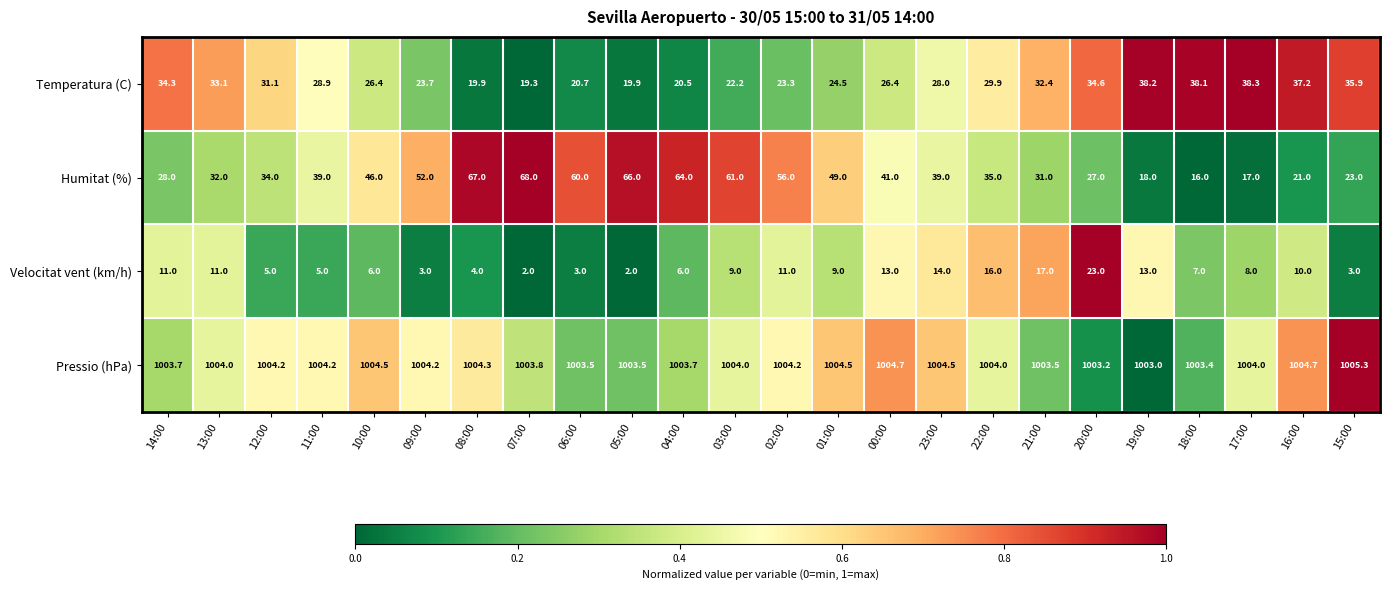

At which category does the chart reach its peak across all series?

15:00